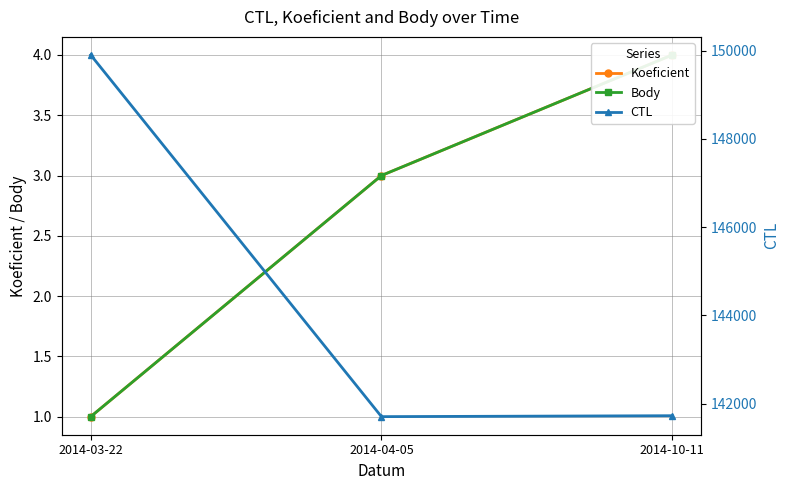

How many data points in Koeficient are above 3?

1